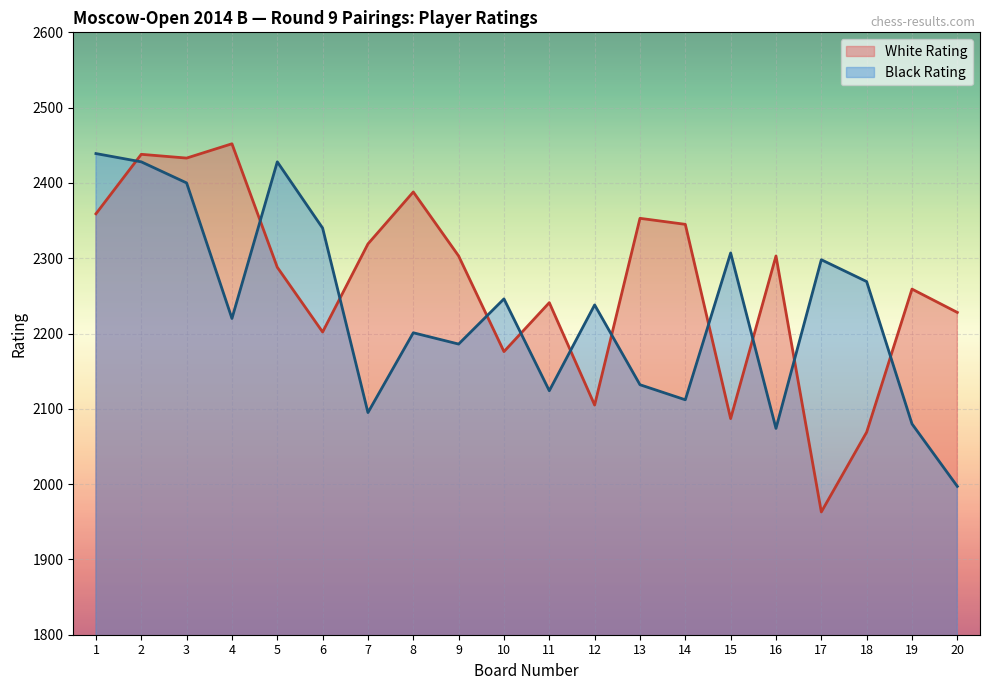

What is the difference between the maximum and second lowest values in the White Rating series?

383